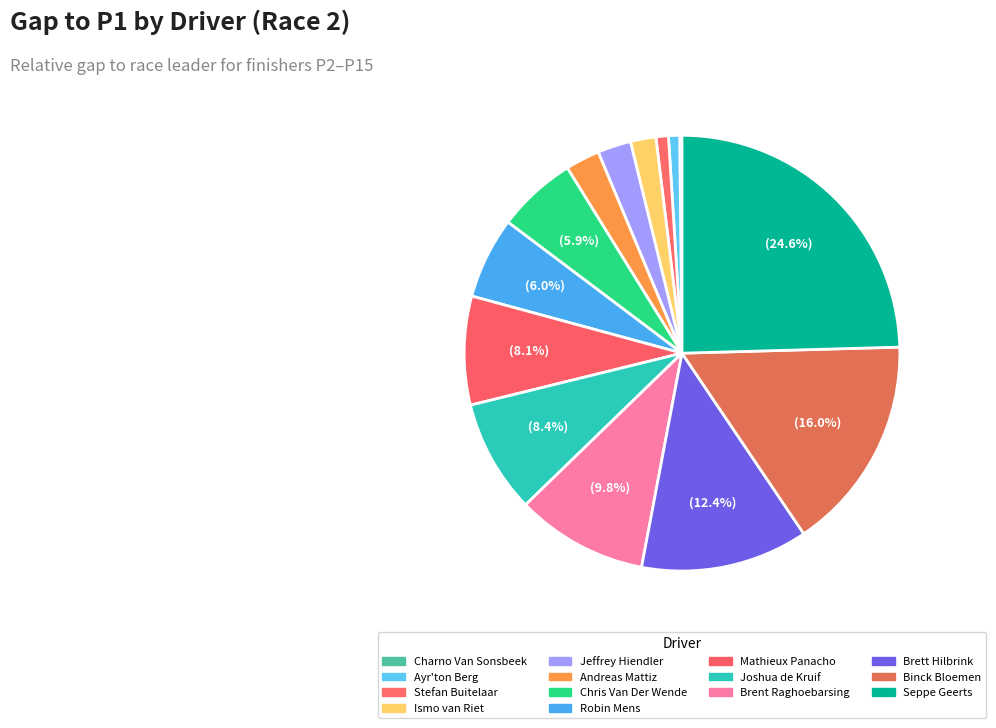

Which has a higher value, Brent Raghoebarsing or Ayr'ton Berg?

Brent Raghoebarsing